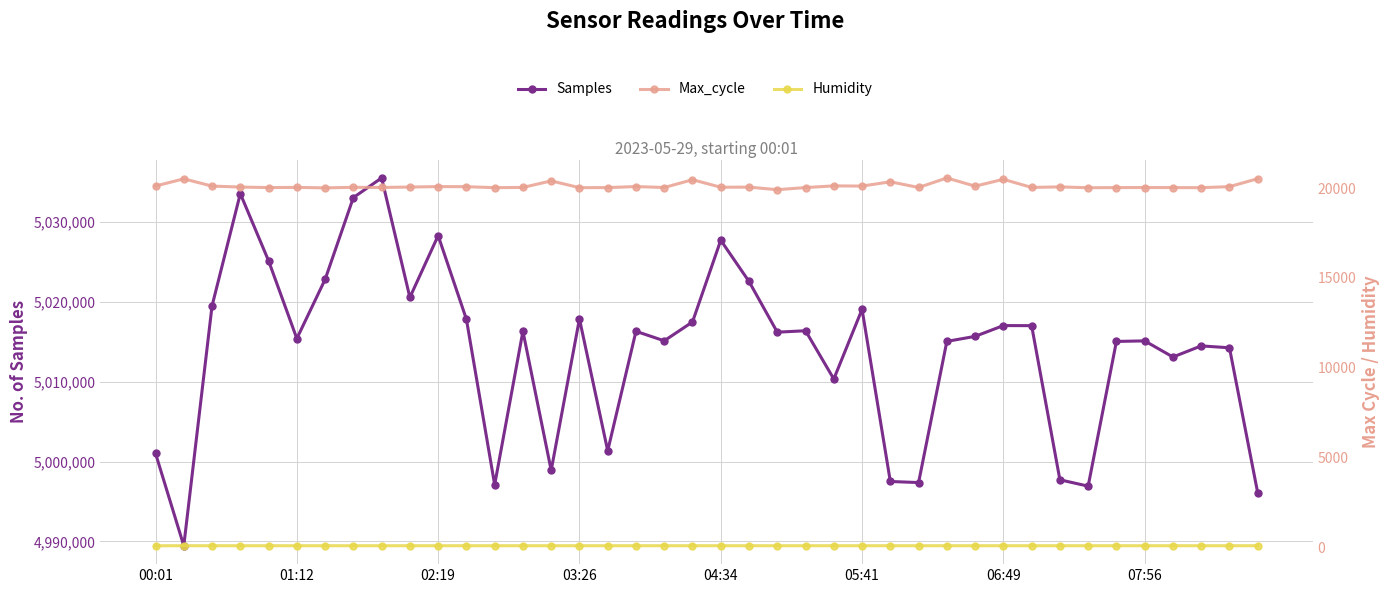

True or false: Samples and Humidity cross at least once.

False